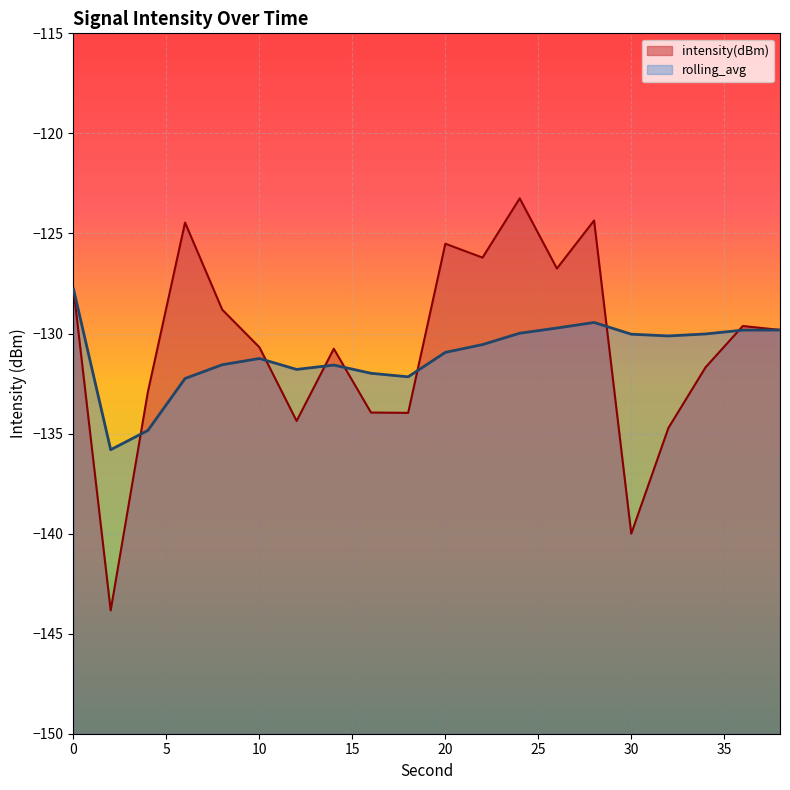

List the series in order of their overall mean, highest first.

intensity(dBm), rolling_avg